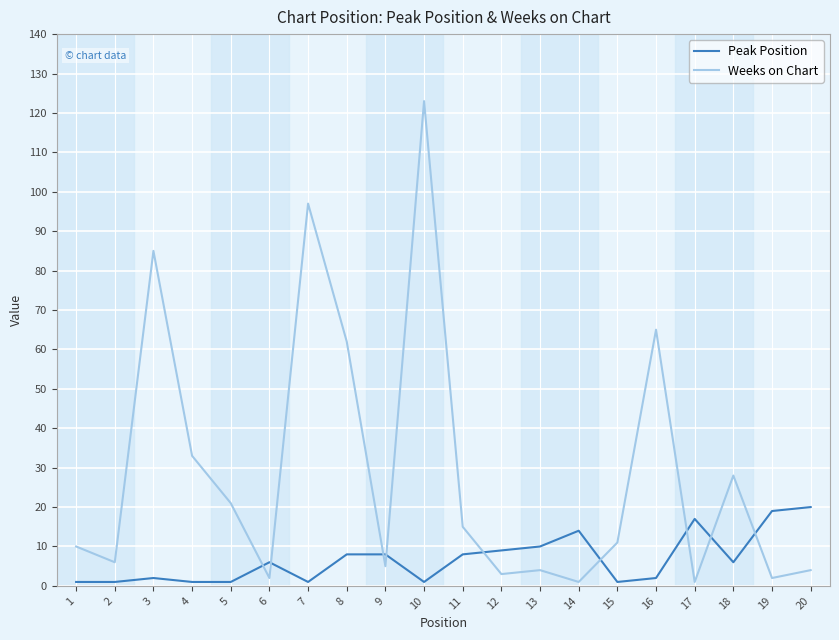

What is the maximum value for Weeks on Chart?

123